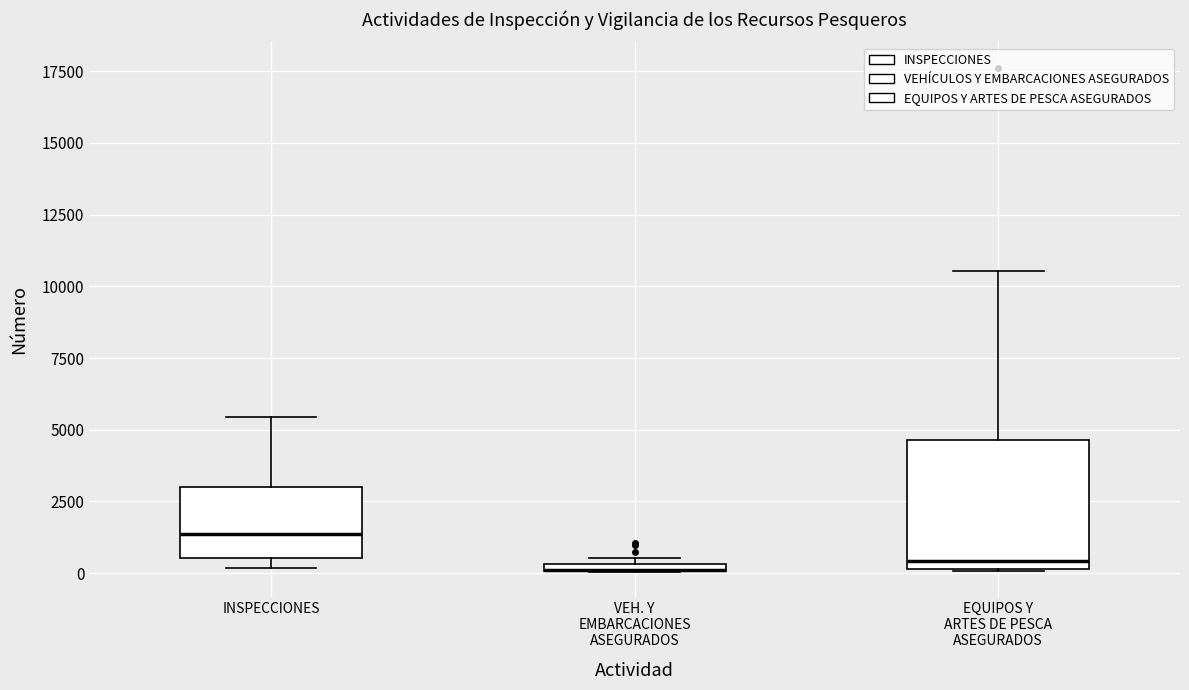

Comparing the boxes themselves (not the whiskers), which one is the tallest?

EQUIPOS Y ARTES DE PESCA ASEGURADOS